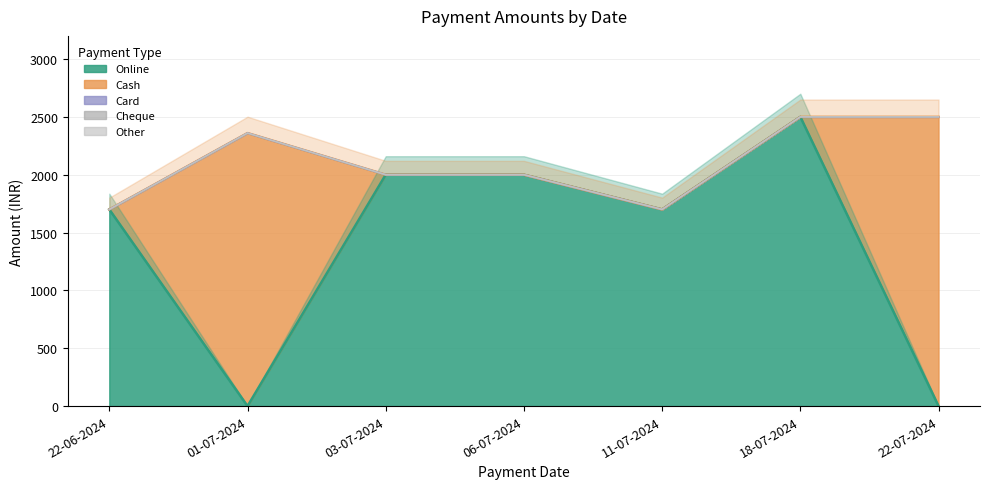

The value of Online at 22-07-2024 is -1329. True or false?

False